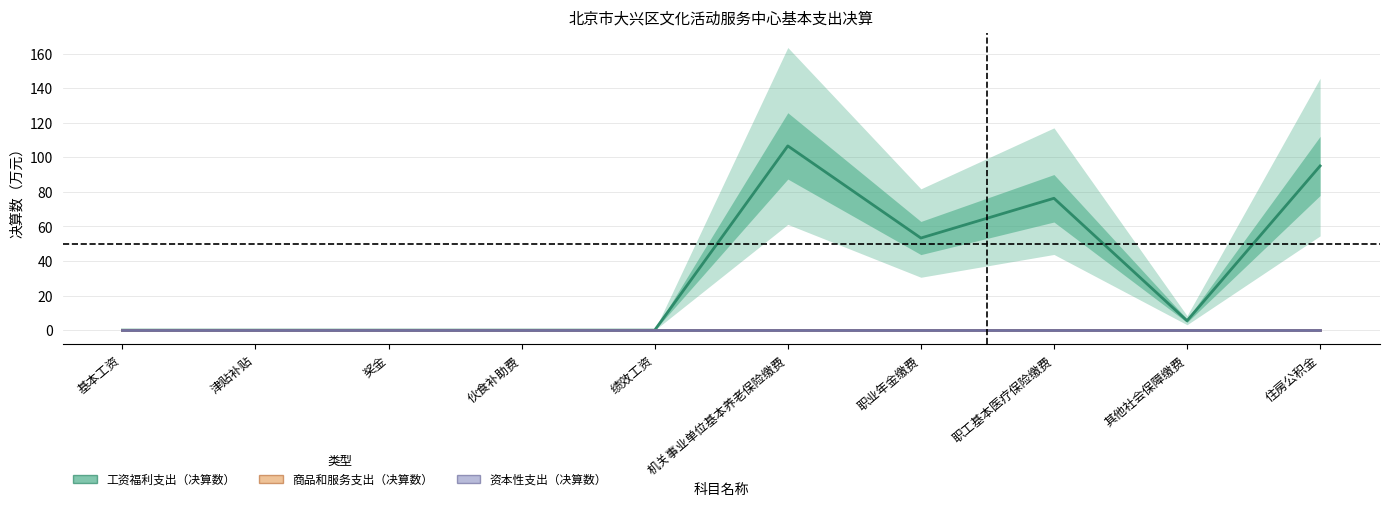

What value does the 工资福利支出（决算数） series have at 职业年金缴费?

53.3